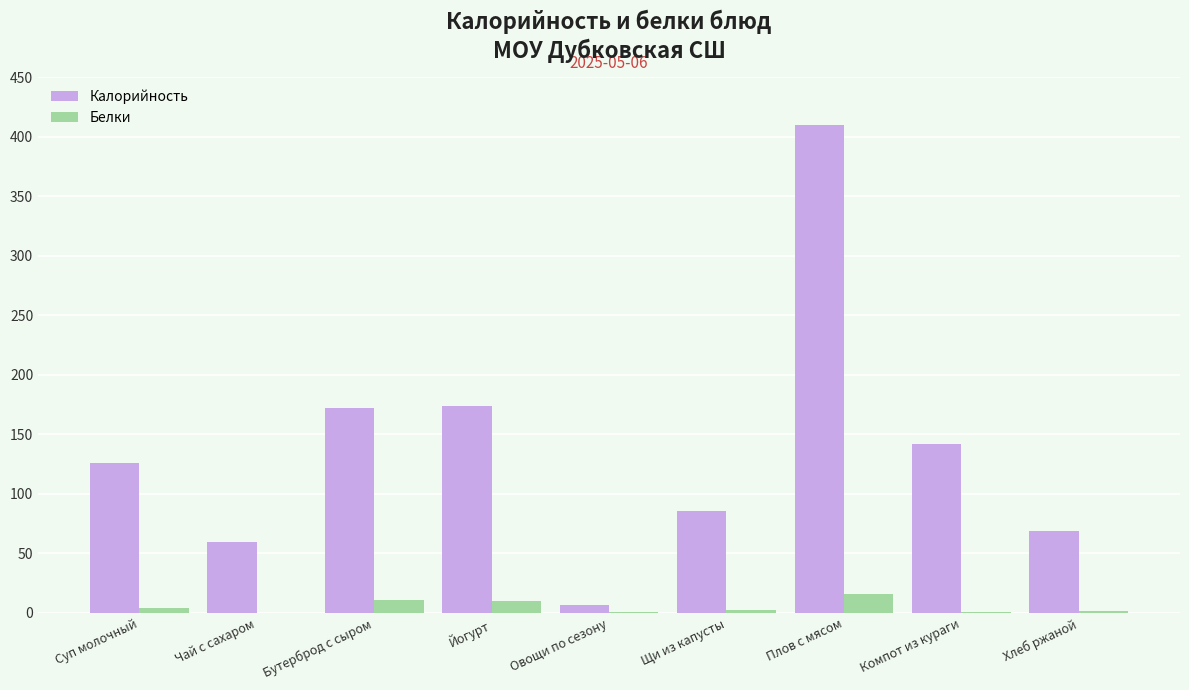

What is the sum of all Белки values?

46.8